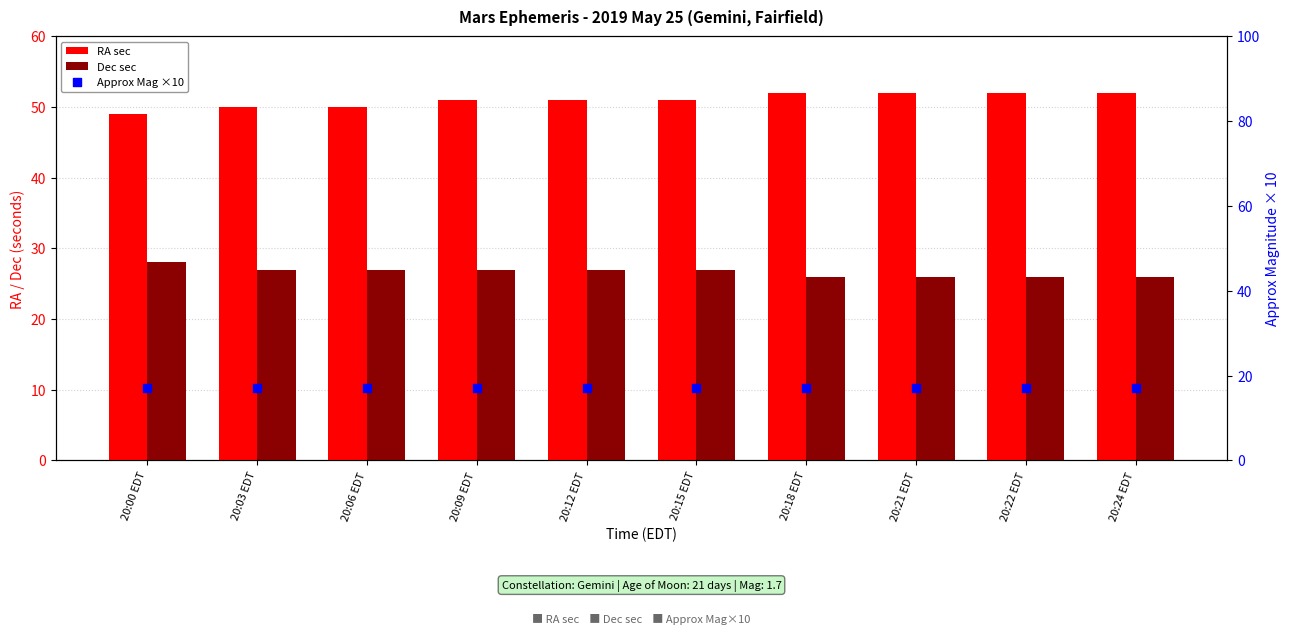

Which series has the largest total across all categories?

RA sec